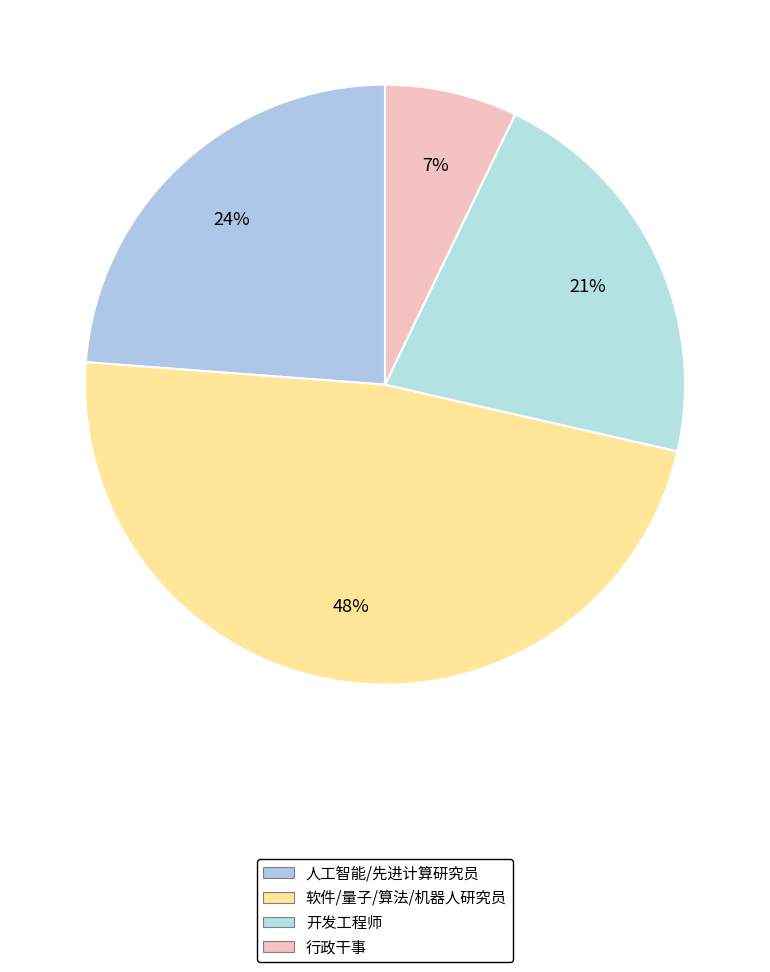

How many slices are in this pie chart?

4